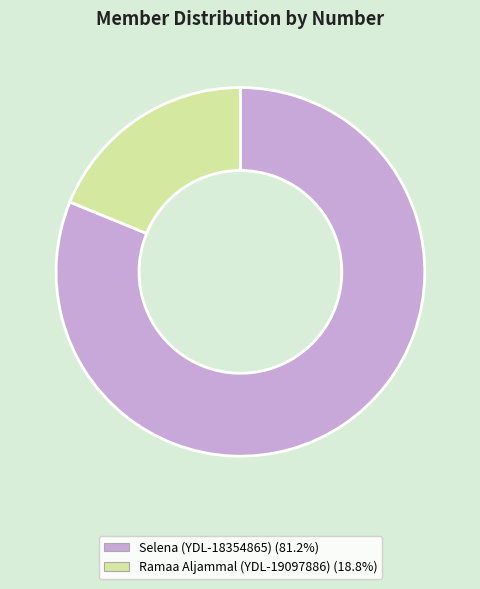

Between Selena (YDL-18354865) and Ramaa Aljammal (YDL-19097886), which is larger?

Selena (YDL-18354865)